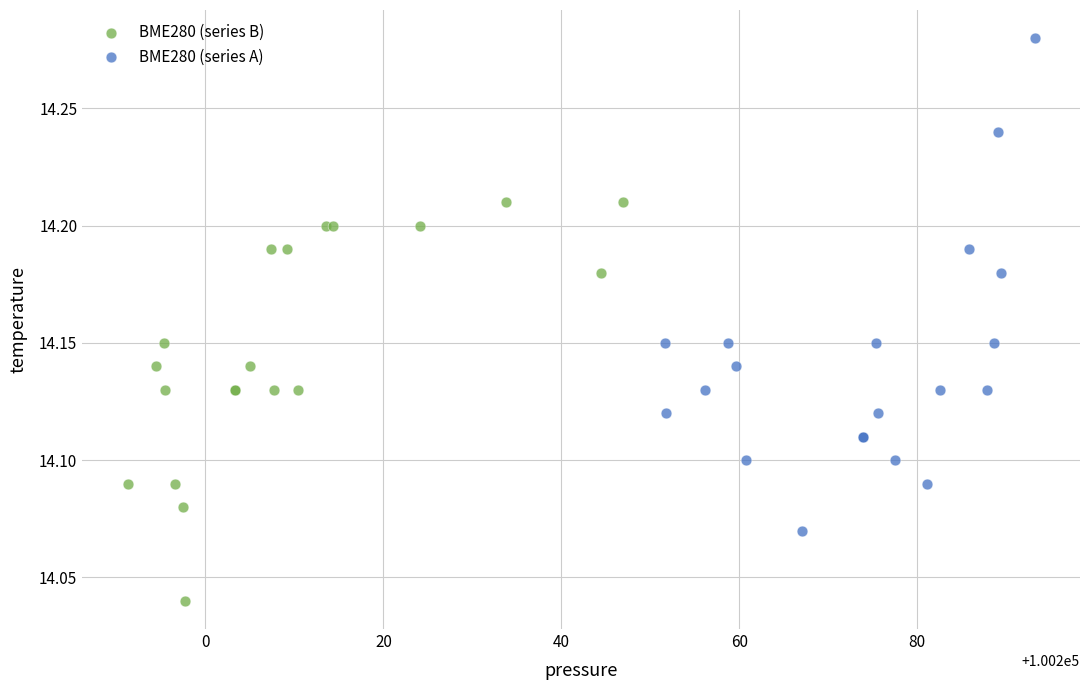

What are all the series names shown in the legend?

BME280 (series B), BME280 (series A)